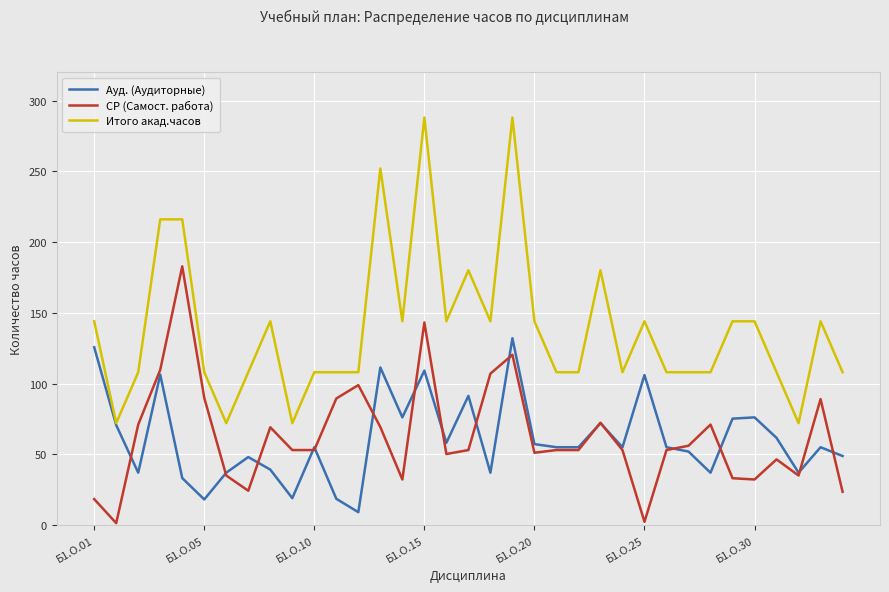

What is the lowest value of the Ауд. (Аудиторные) series?

9.1